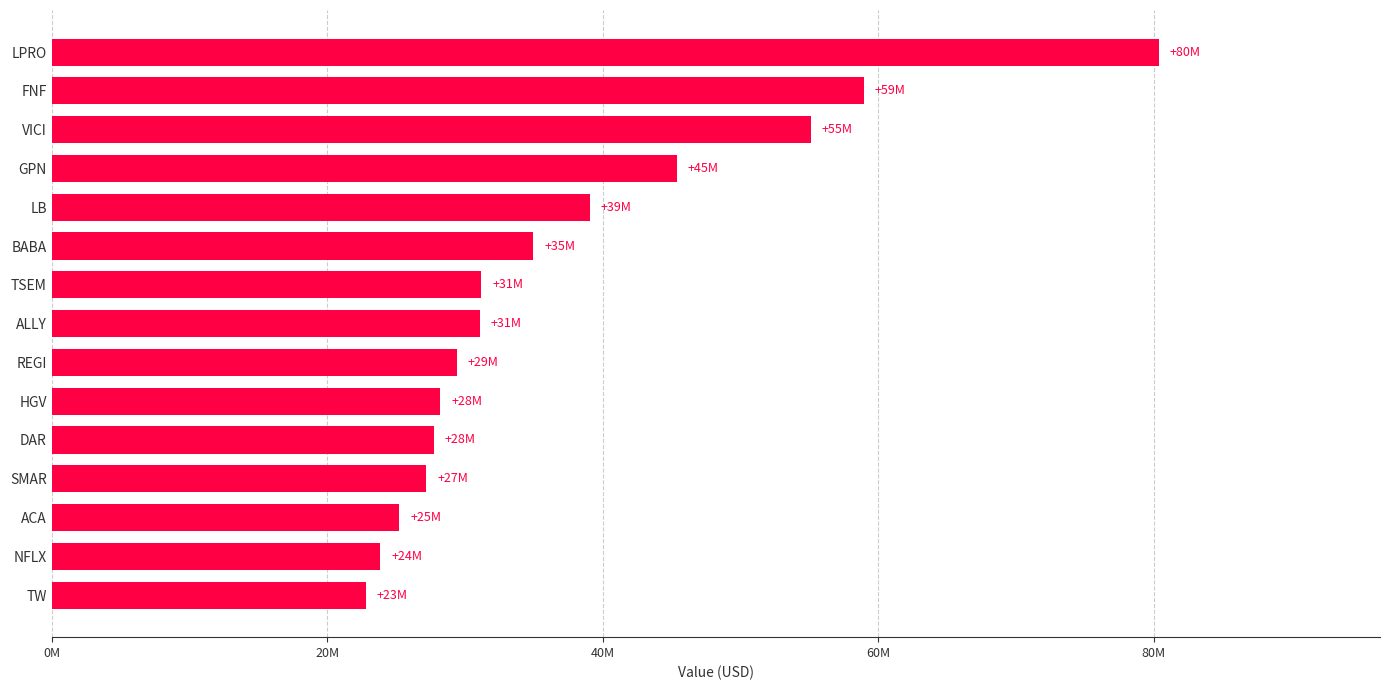

Which label corresponds to the largest value in the chart?

LPRO